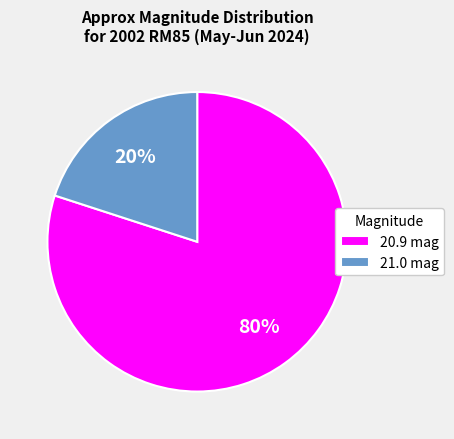

To the nearest percent, what is the difference between the 20.9 and 21.0 slice percentages?

60%